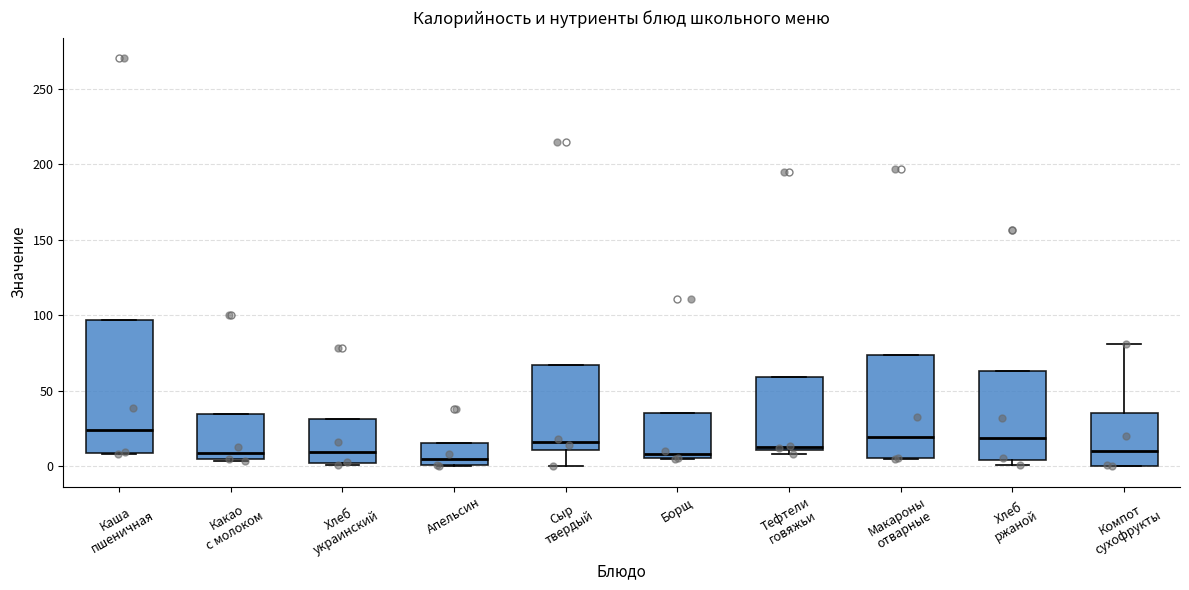

Reading left to right, transcribe this box plot: for each box, give where its median line is, the range the box spans, and where its two whiskers end, as read against the y-axis. The values are not printed on the chart, so give them approximately, as read against the axis.

Каша пшеничная: median 25, box 10 to 95, whiskers 10 to 95
Какао с молоком: median 10, box 5 to 35, whiskers 5 to 35
Хлеб украинский: median 10, box 0 to 30, whiskers 0 (just below the box's lower edge) to 30
Апельсин: median 5, box 0 to 15, whiskers 0 to 15
Сыр твердый: median 15, box 10 to 65, whiskers 0 to 65
Борщ: median 10, box 5 to 35, whiskers 5 to 35
Тефтели говяжьи: median 15, box 10 to 60, whiskers 10 (just below the box's lower edge) to 60
Макароны отварные: median 20, box 5 to 75, whiskers 5 to 75
Хлеб ржаной: median 20, box 5 to 65, whiskers 0 to 65
Компот сухофрукты: median 10, box 0 to 35, whiskers 0 to 80